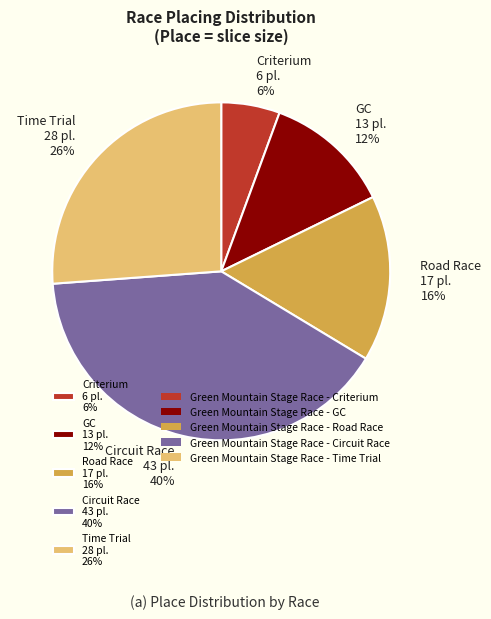

Rank the categories by value from lowest to highest.

Criterium 6 pl. 6%, GC 13 pl. 12%, Road Race 17 pl. 16%, Time Trial 28 pl. 26%, Circuit Race 43 pl. 40%